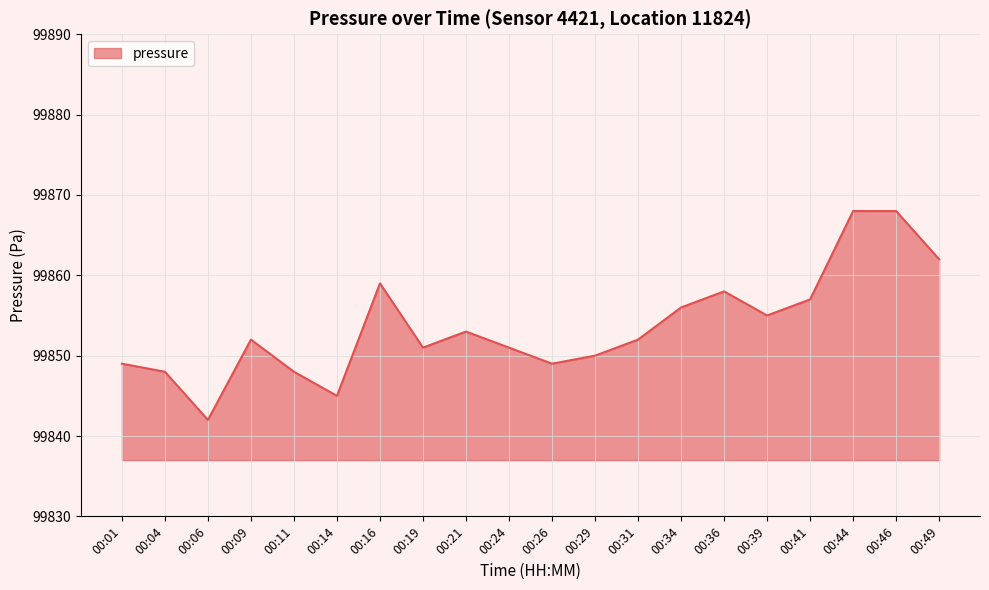

Reading left to right, list all the values displayed in this chart.

00:01=99849	00:04=99848	00:06=99842	00:09=99852	00:11=99848	00:14=99845	00:16=99859	00:19=99851	00:21=99853	00:24=99851	00:26=99849	00:29=99850	00:31=99852	00:34=99856	00:36=99858	00:39=99855	00:41=99857	00:44=99868	00:46=99868	00:49=99862